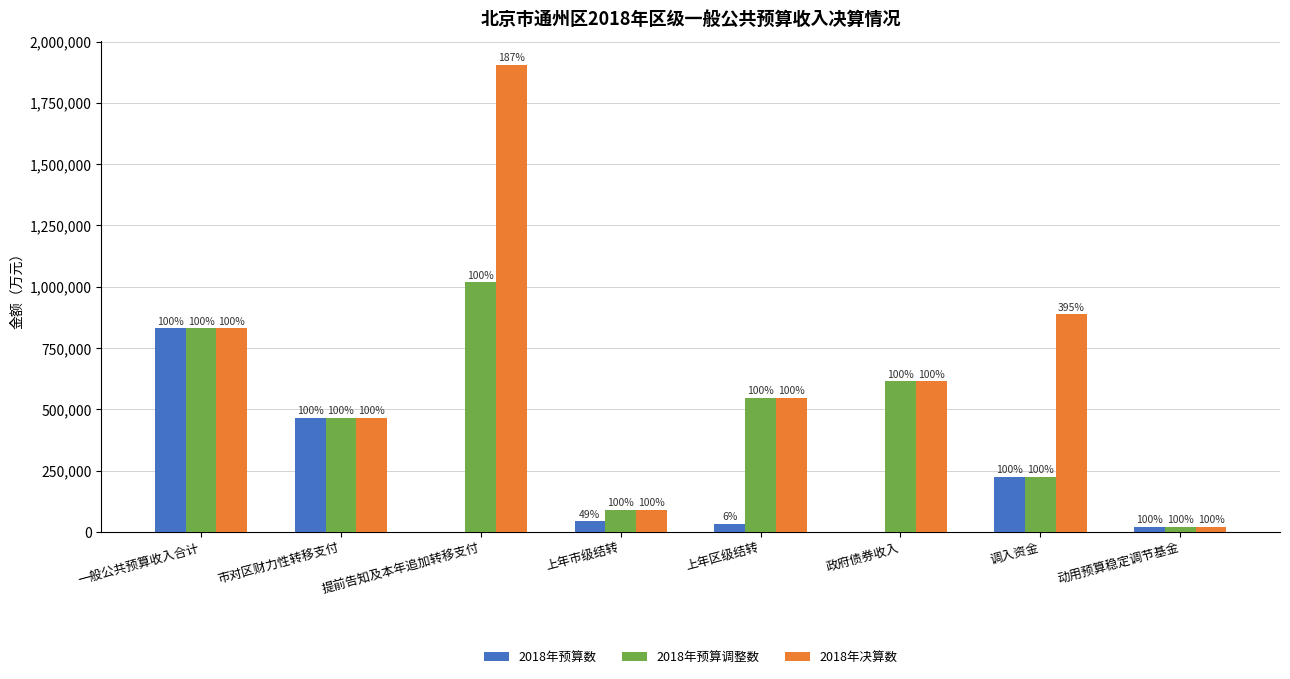

Does the chart contain stacked bars?

No